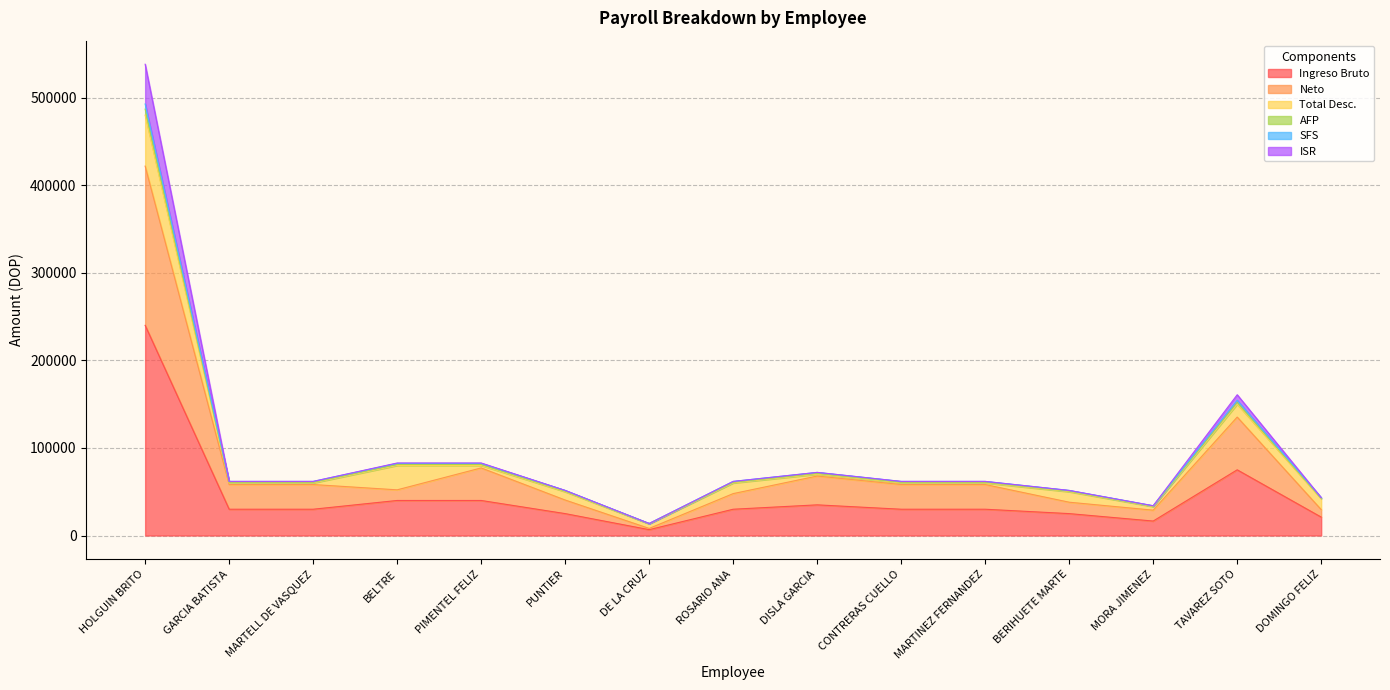

True or false: SFS has more than 2 points higher than both neighbors.

False